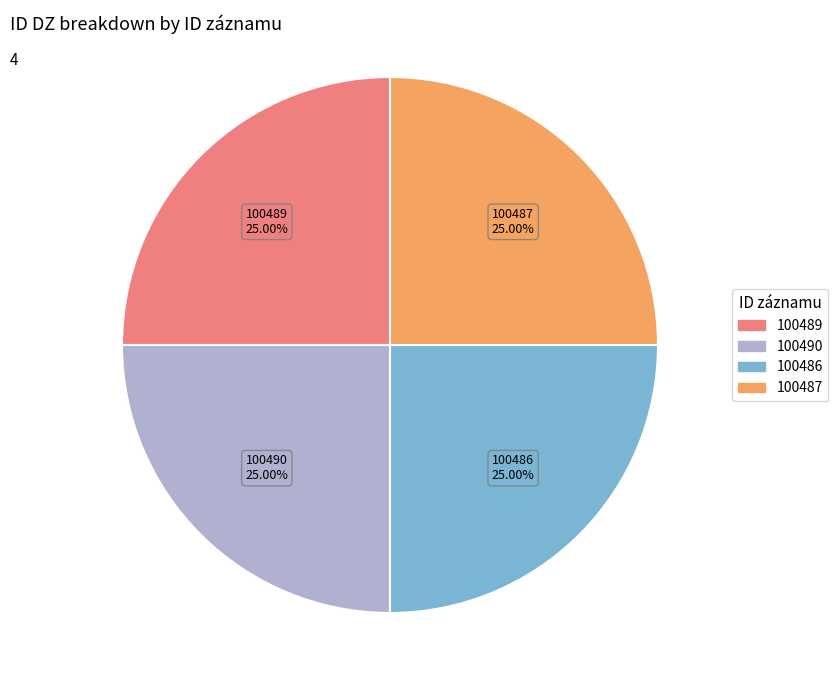

Combined, what portion of the pie is 100486 and 100489?

50.0%